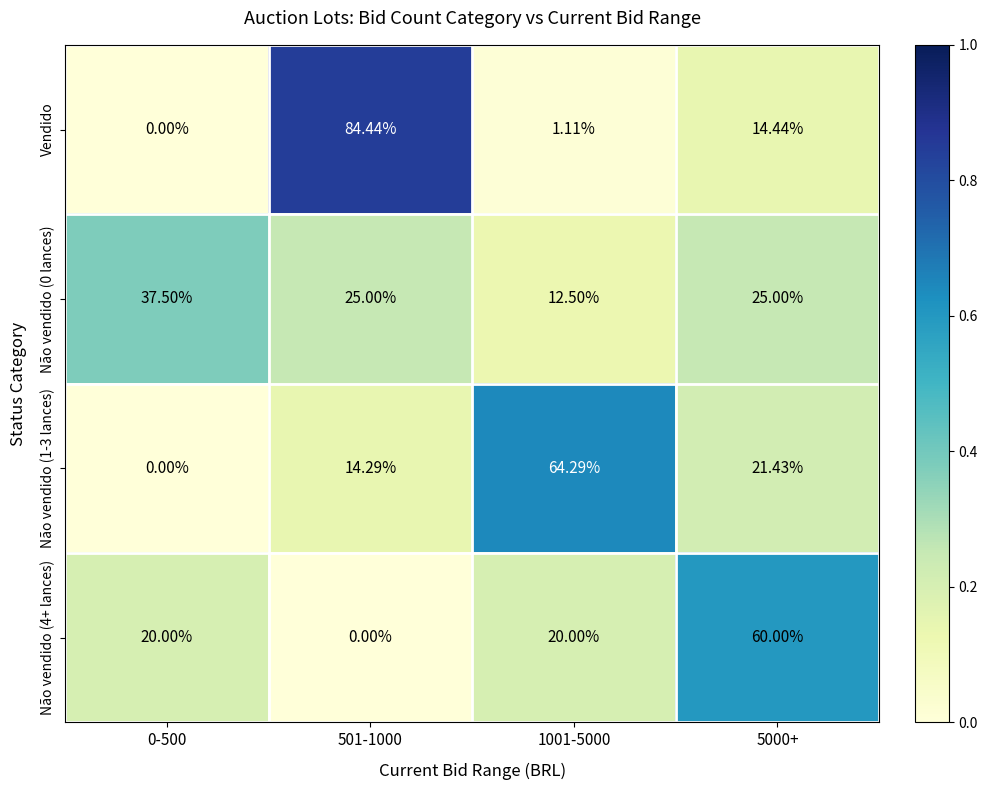

List the series in order of their peak value, highest first.

Vendido, Não vendido (1-3 lances), Não vendido (4+ lances), Não vendido (0 lances)